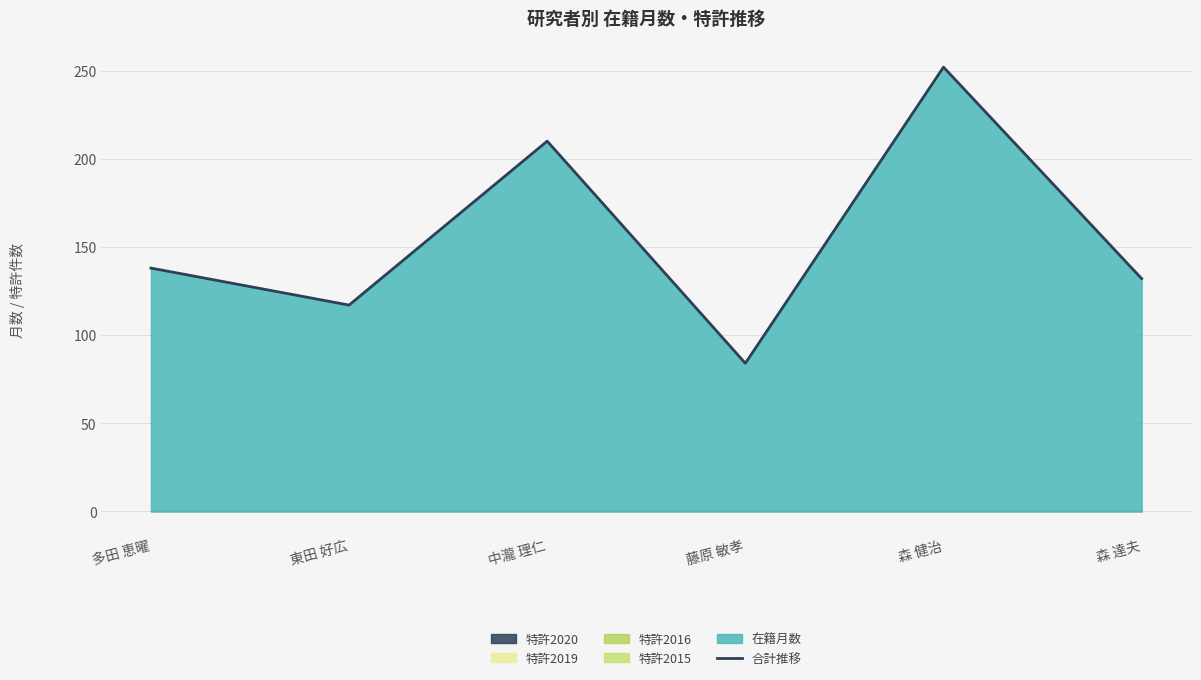

Reading right to left, what are all the values shown in this chart?

132	252	84	210	117	138